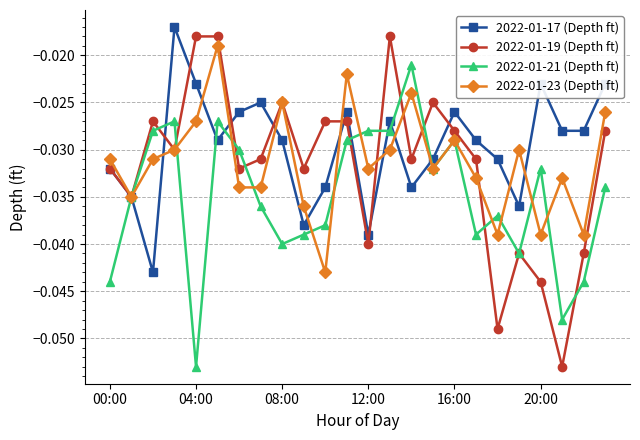

Does the chart have visible grid lines?

Yes